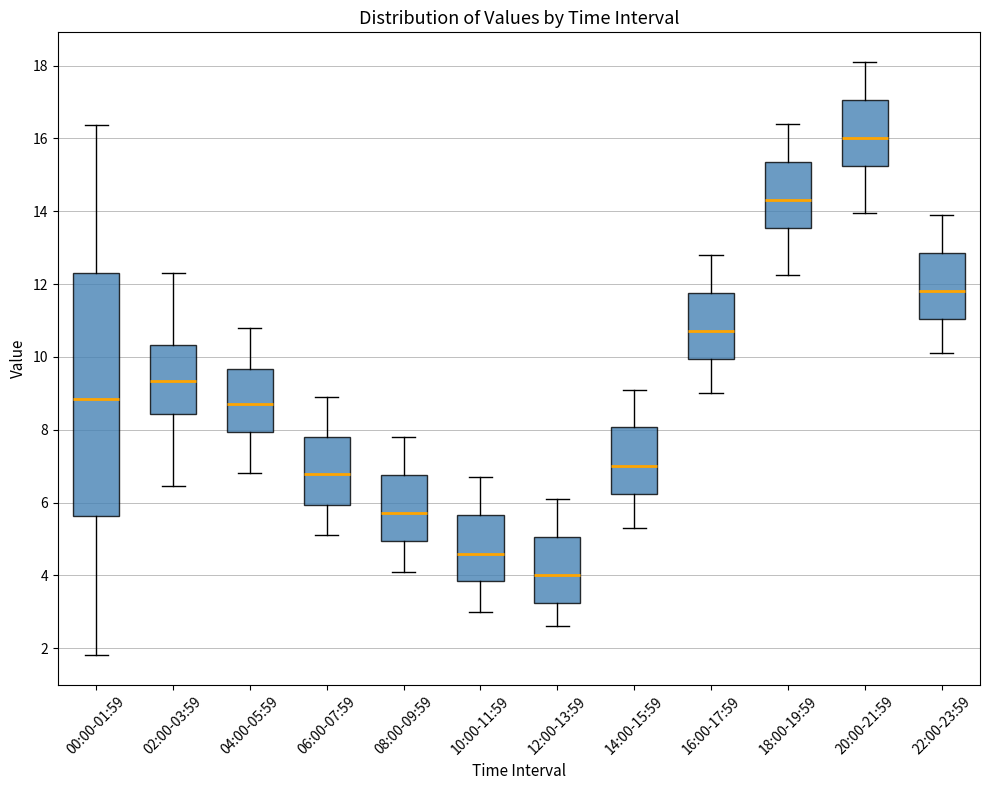

Which box has the lowest median line?

12:00-13:59